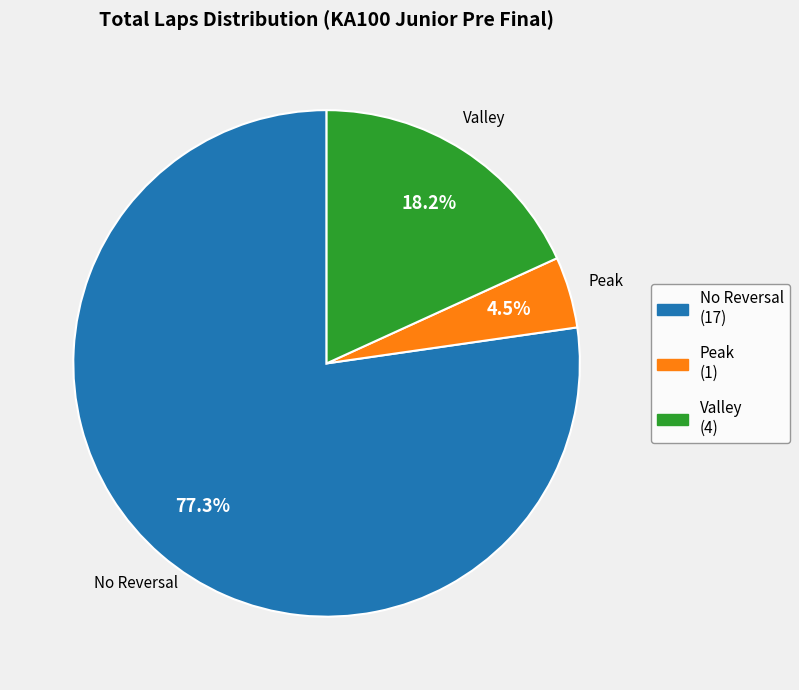

How many slices are in this pie chart?

3